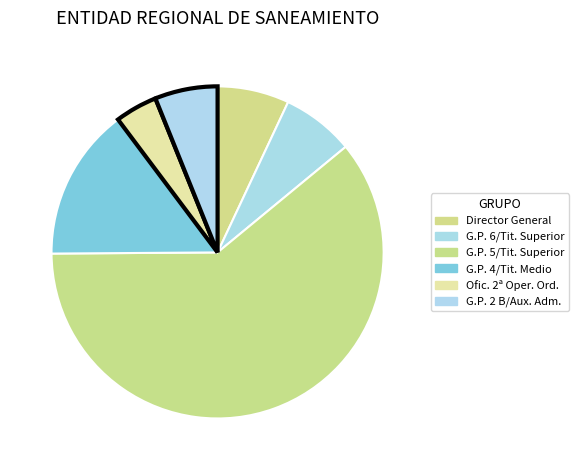

Count the number of slices in the pie.

6